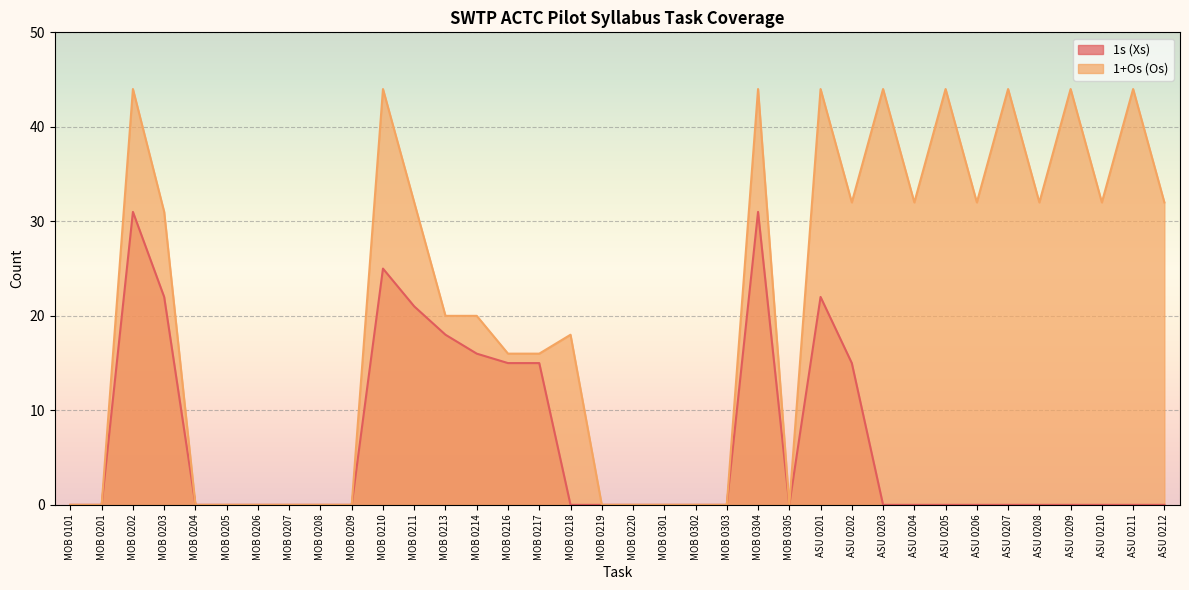

Rank the series at MOB 0201 from lowest to highest value.

1s (Xs), 1+Os (Os)